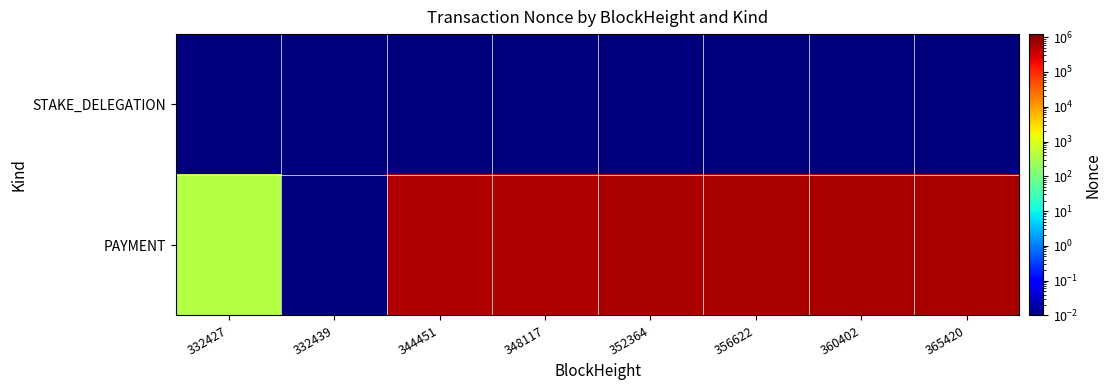

Rank the series by their maximum value, from highest to lowest.

PAYMENT, STAKE_DELEGATION